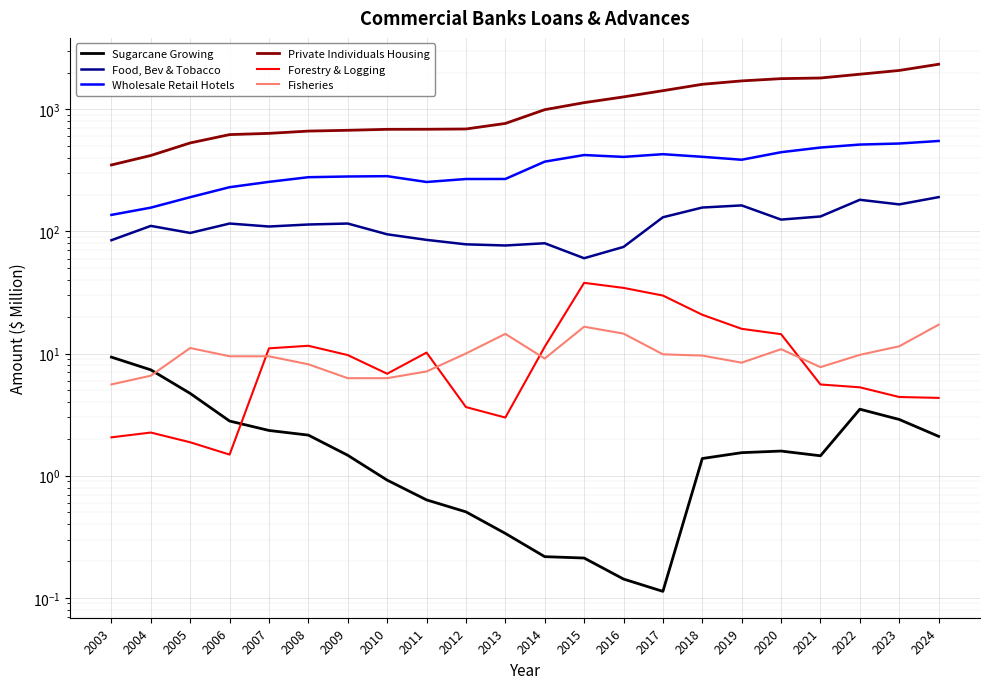

What is the highest value of the Forestry & Logging series?

37.9